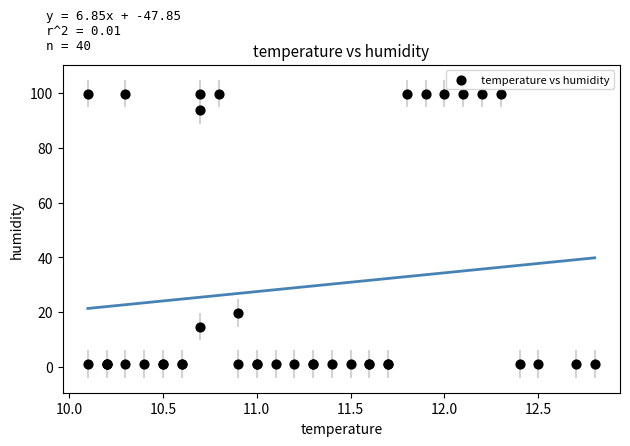

What Y value in the scatter plot is closest to 50?

19.7